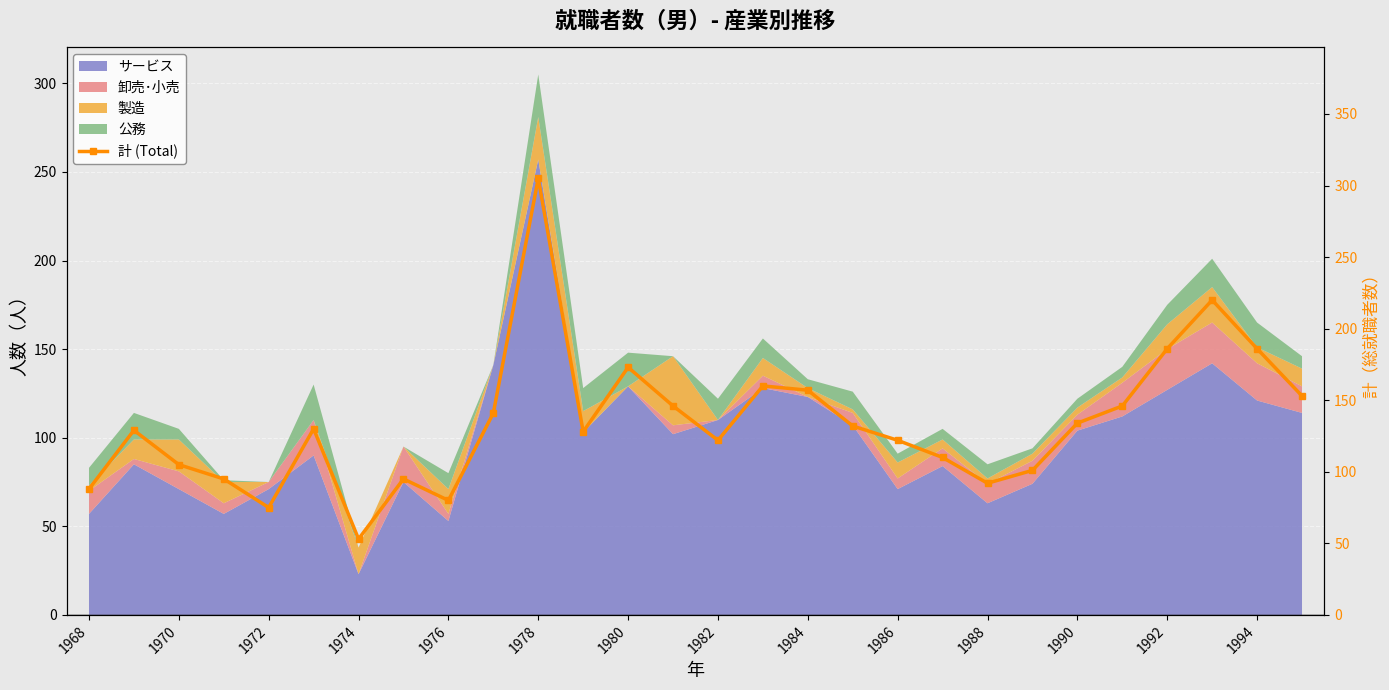

What is the sum of all values?

3764